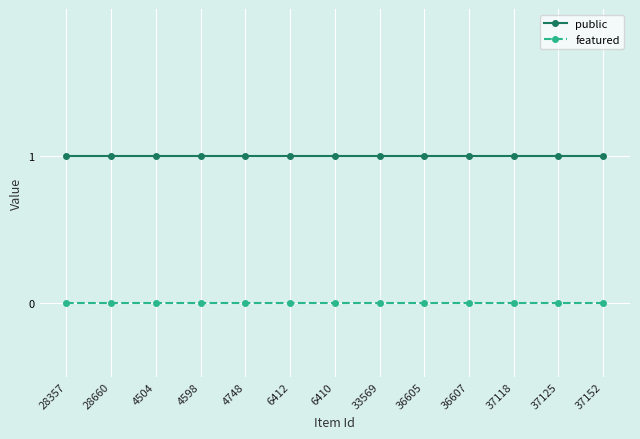

What is the sum of all public values?

13